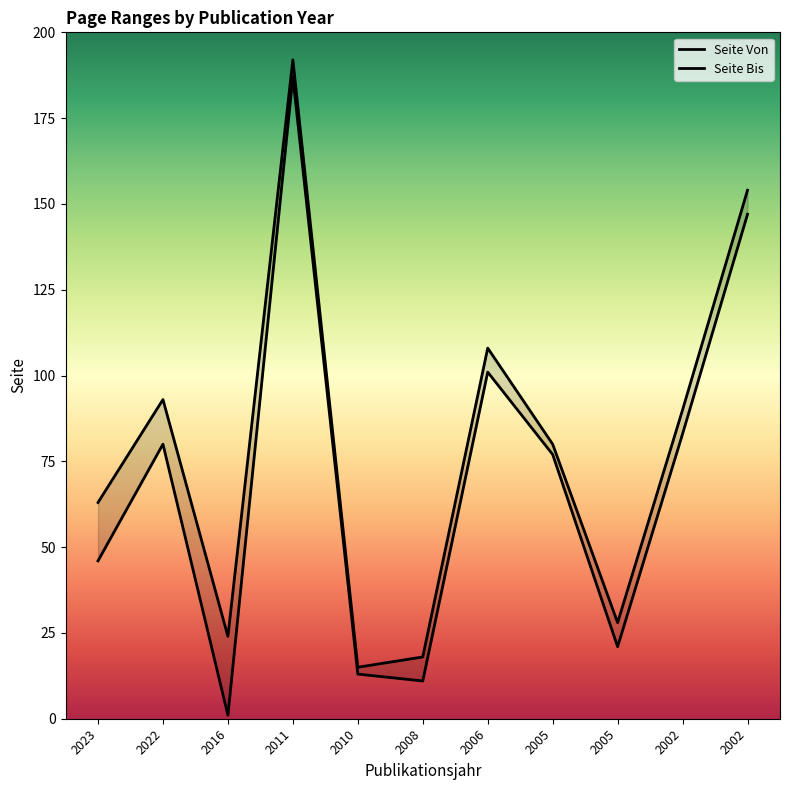

Which category has the highest value in the Seite Bis series?

2011